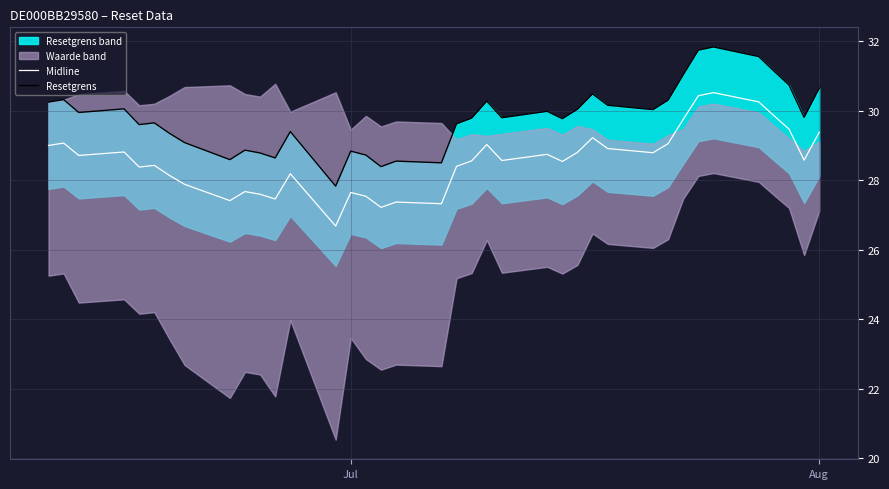

What is the lowest value of the Midline series?

26.7